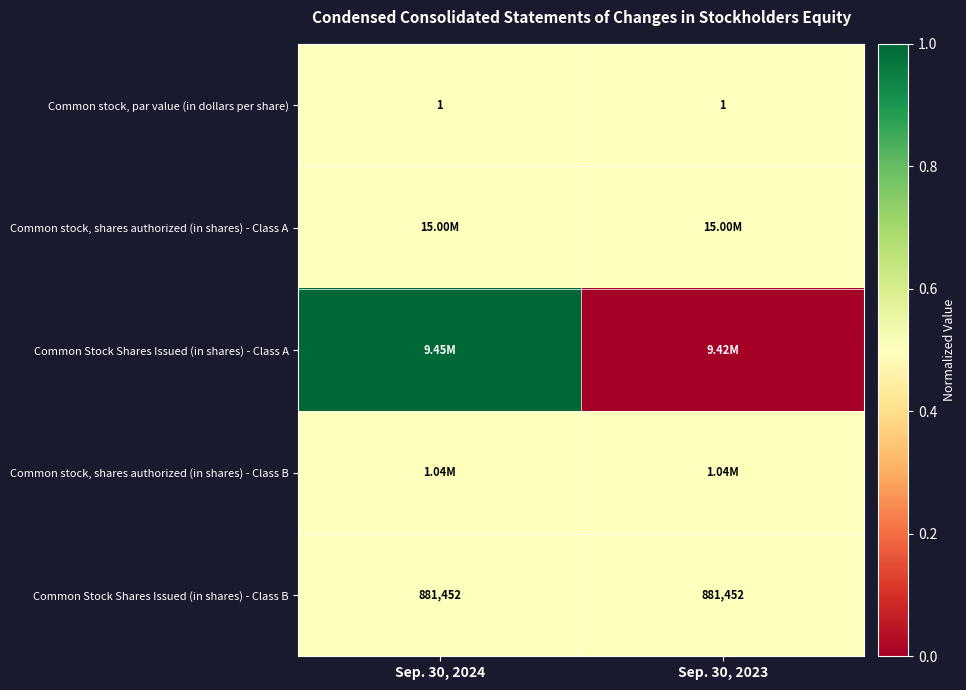

What is the average value of the Common stock, par value (in dollars per share) series?

1.0